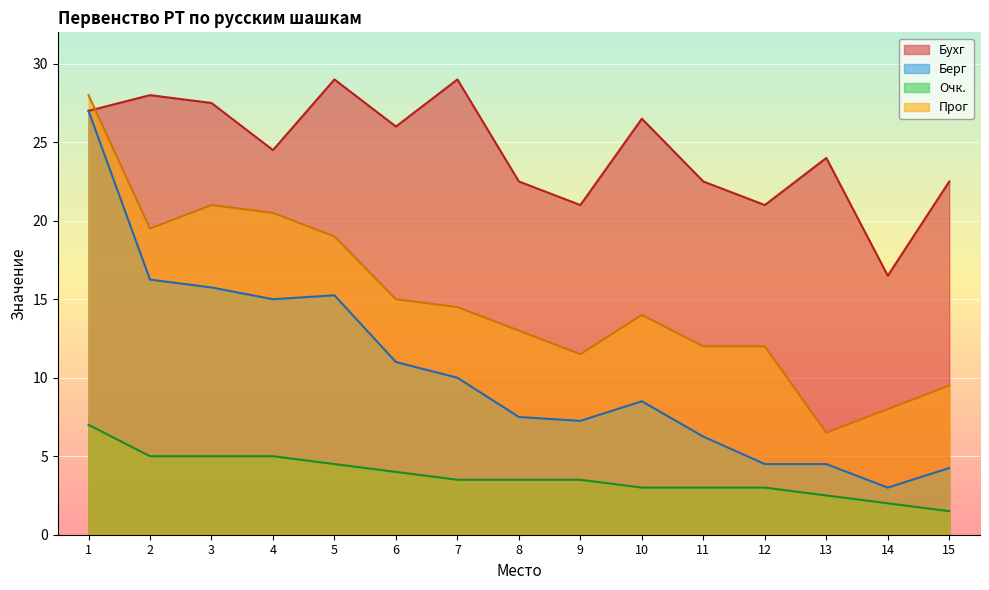

Which series has the largest range (max minus min)?

Берг